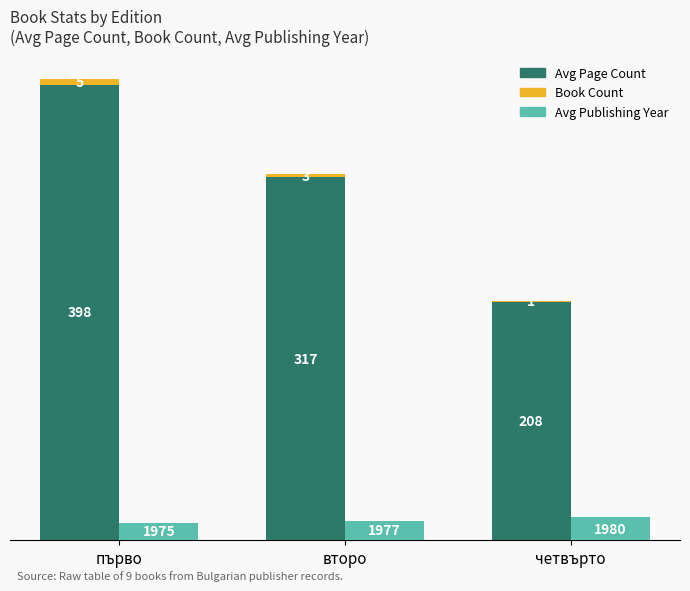

Which series has the largest total across all categories?

Avg Page Count